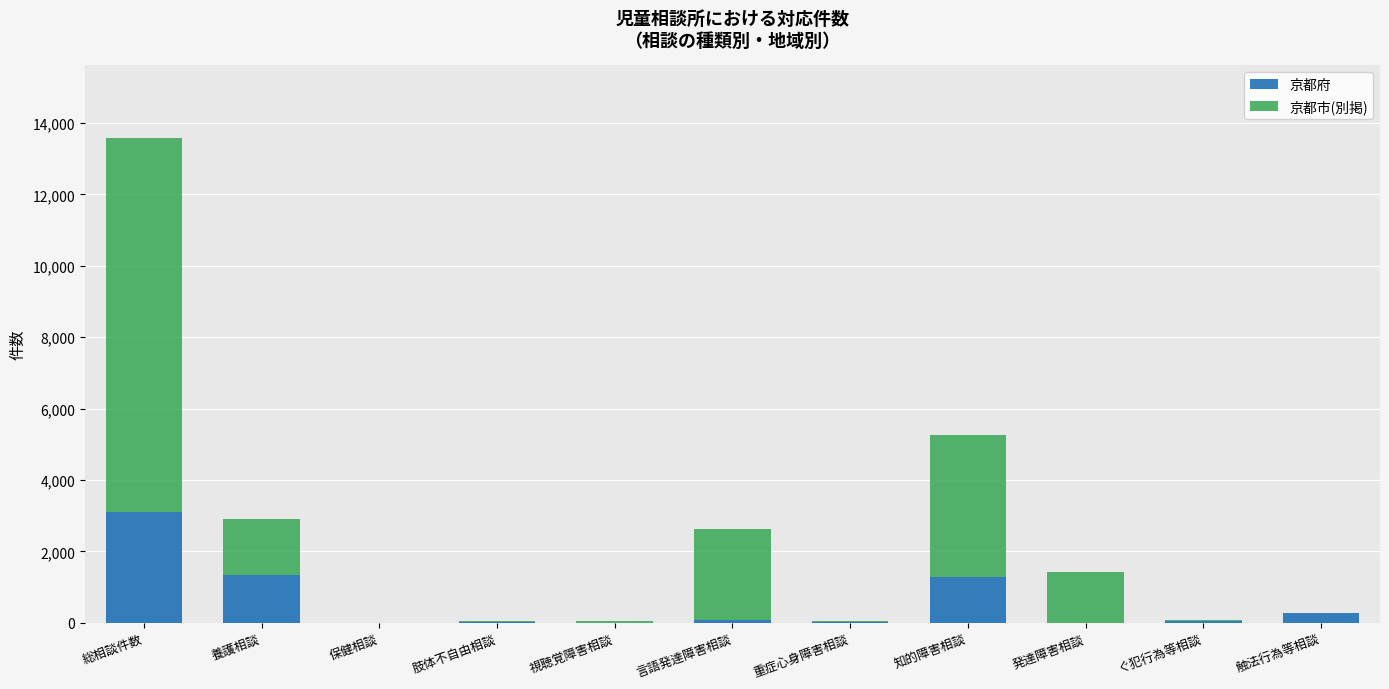

Are the bars grouped side by side (vs. stacked)?

No